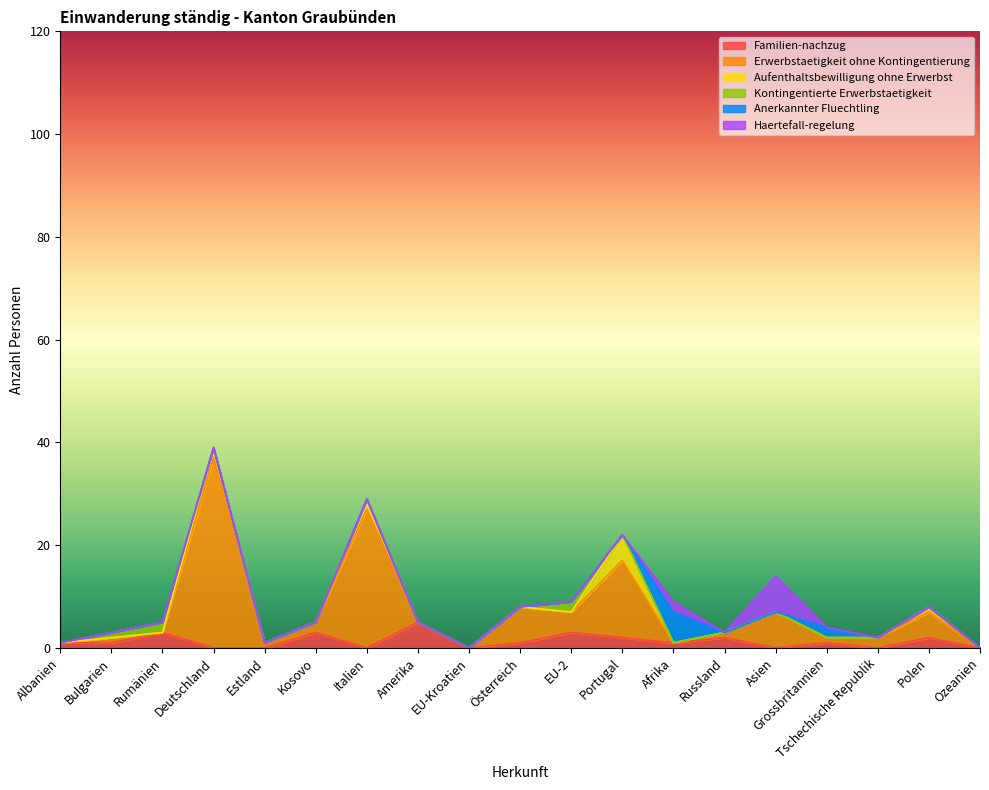

At how many categories does at least one series exceed 22?

2